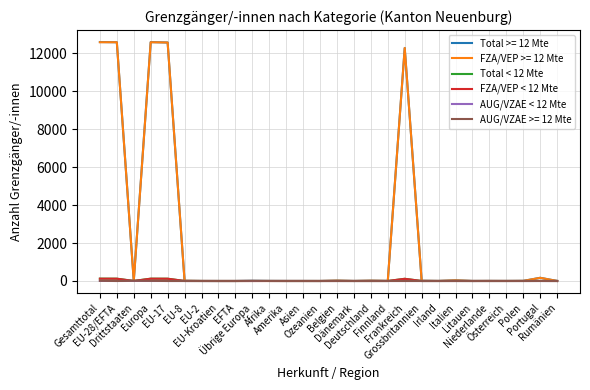

Which series has the largest range (max minus min)?

Total >= 12 Mte